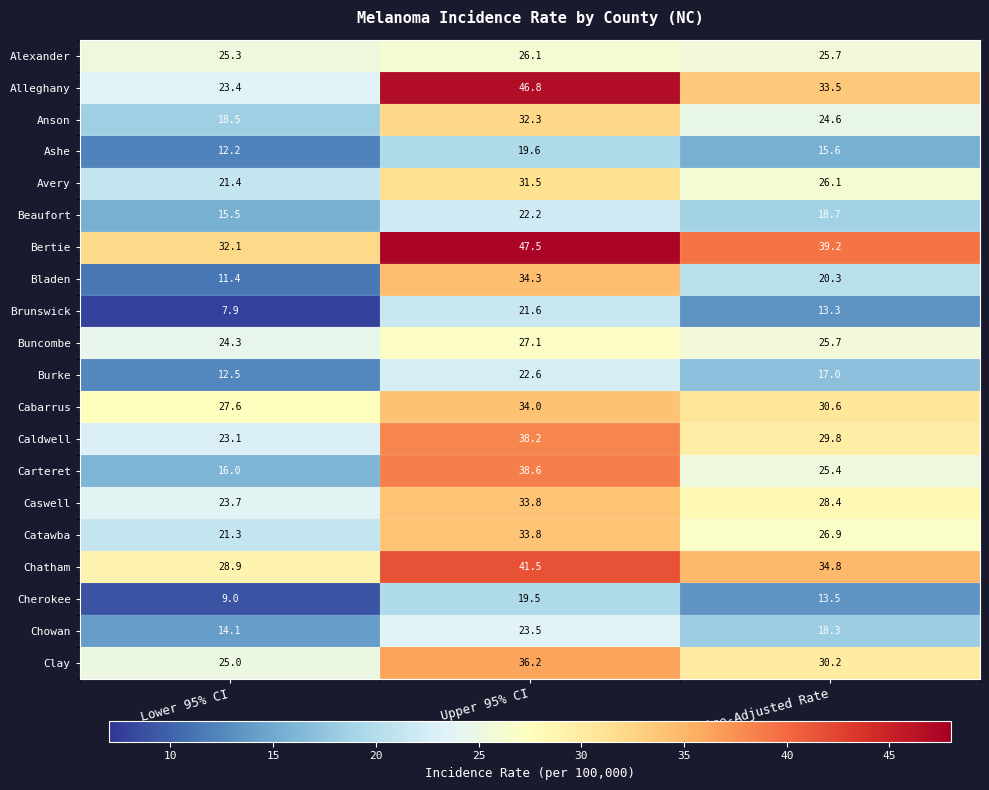

What is the minimum value shown in the chart?

7.9